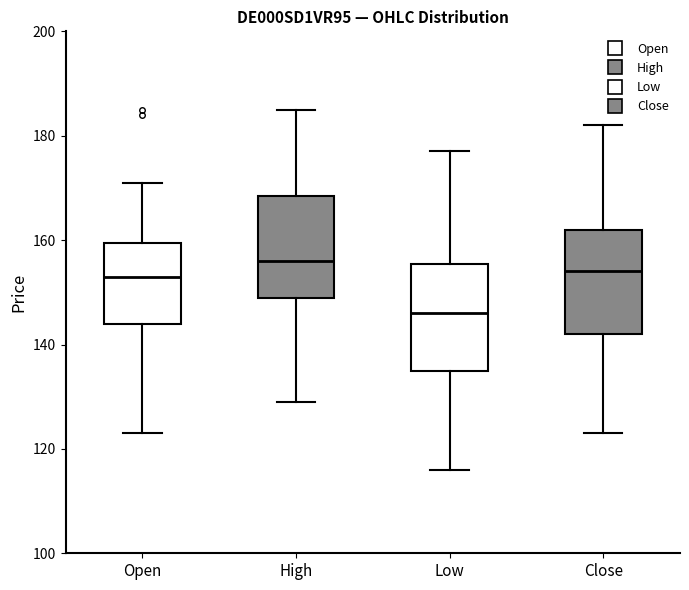

Reading left to right, read every box against the y-axis: the position of its median line, the range the box covers, and the ends of its whiskers. The values are not printed on the chart, so give them approximately, as read against the axis.

Open: median 154, box 144 to 160, whiskers 124 to 172
High: median 156, box 150 to 168, whiskers 130 to 186
Low: median 146, box 136 to 156, whiskers 116 to 178
Close: median 154, box 142 to 162, whiskers 124 to 182